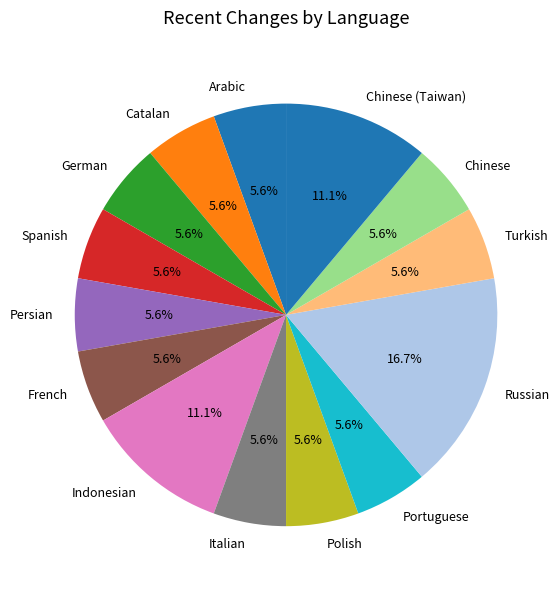

Approximately how many times larger is the value at Indonesian compared to Italian?

2.0